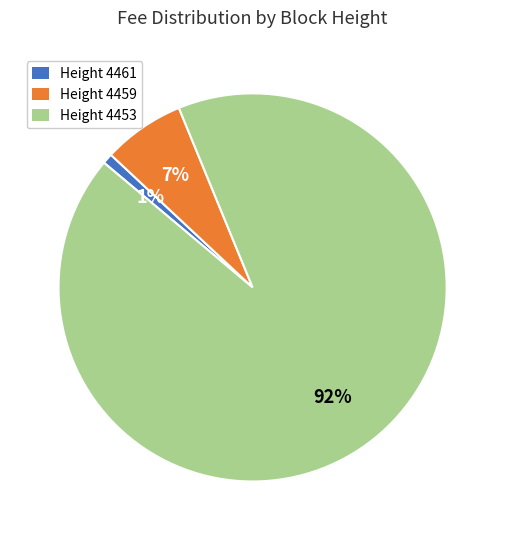

Is there a majority slice in this chart?

Yes